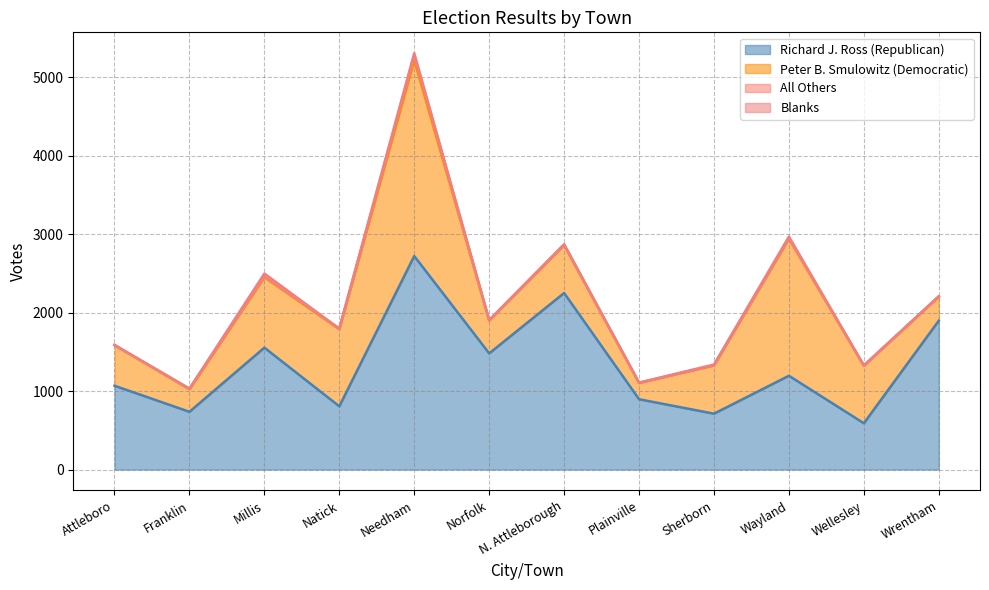

How many interior local peaks does the Peter B. Smulowitz (Democratic) series have?

3